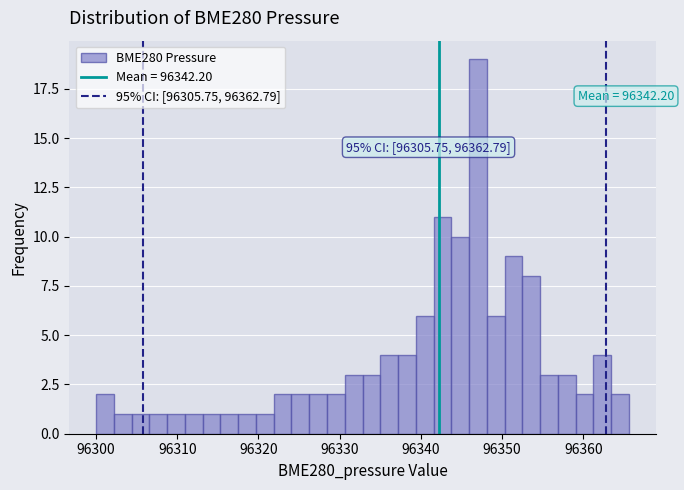

Read against the x-axis, roughly where is the centre of the tallest bar?

96347